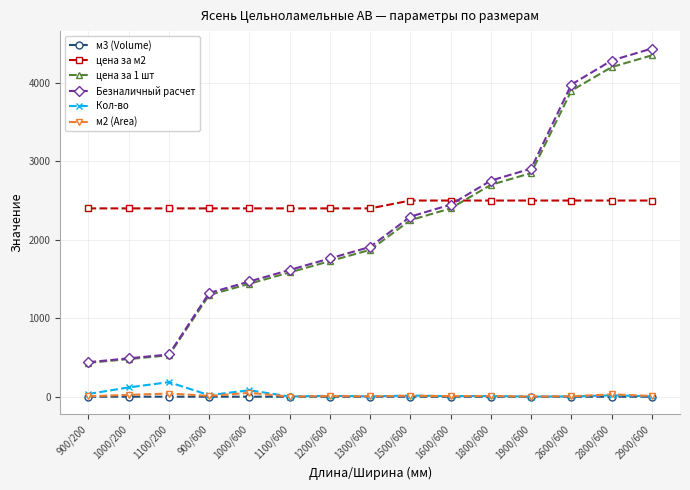

Rank the series by their maximum value, from lowest to highest.

м3 (Volume), м2 (Area), Кол-во, цена за м2, цена за 1 шт, Безналичный расчет